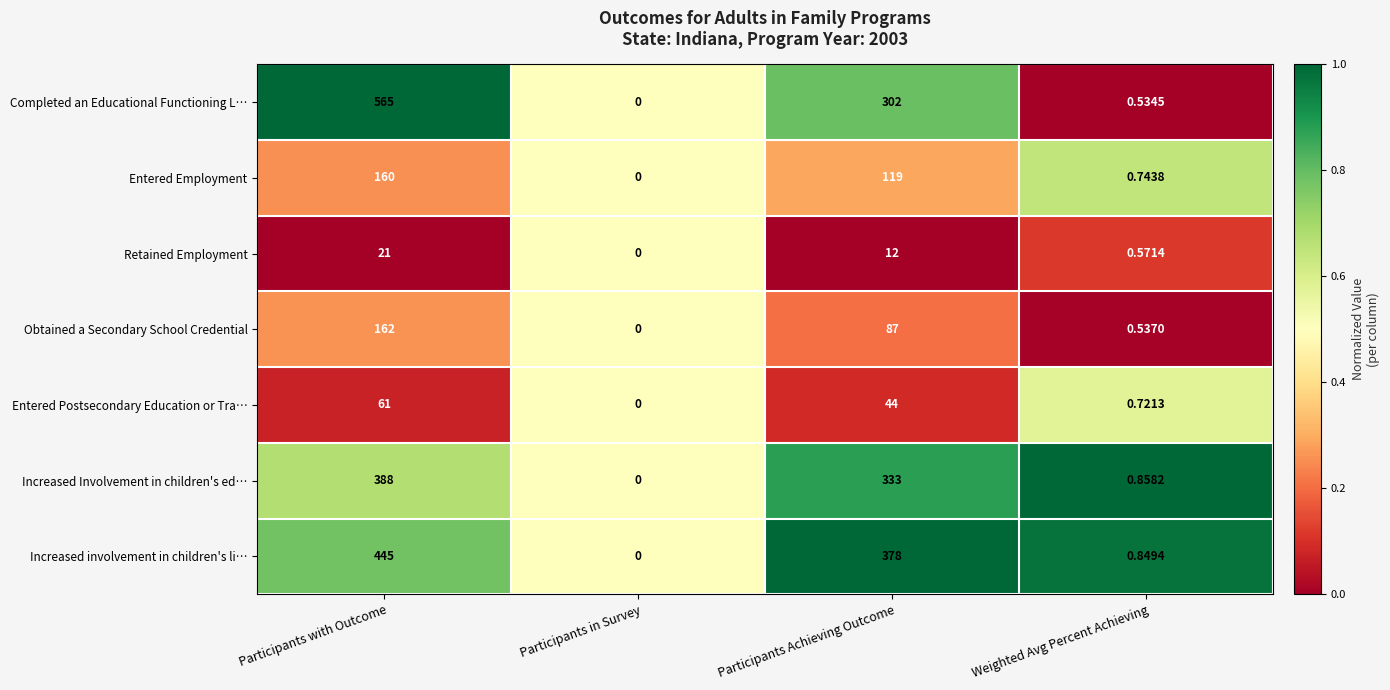

Which series has the largest total across all categories?

Completed an Educational Functioning L…